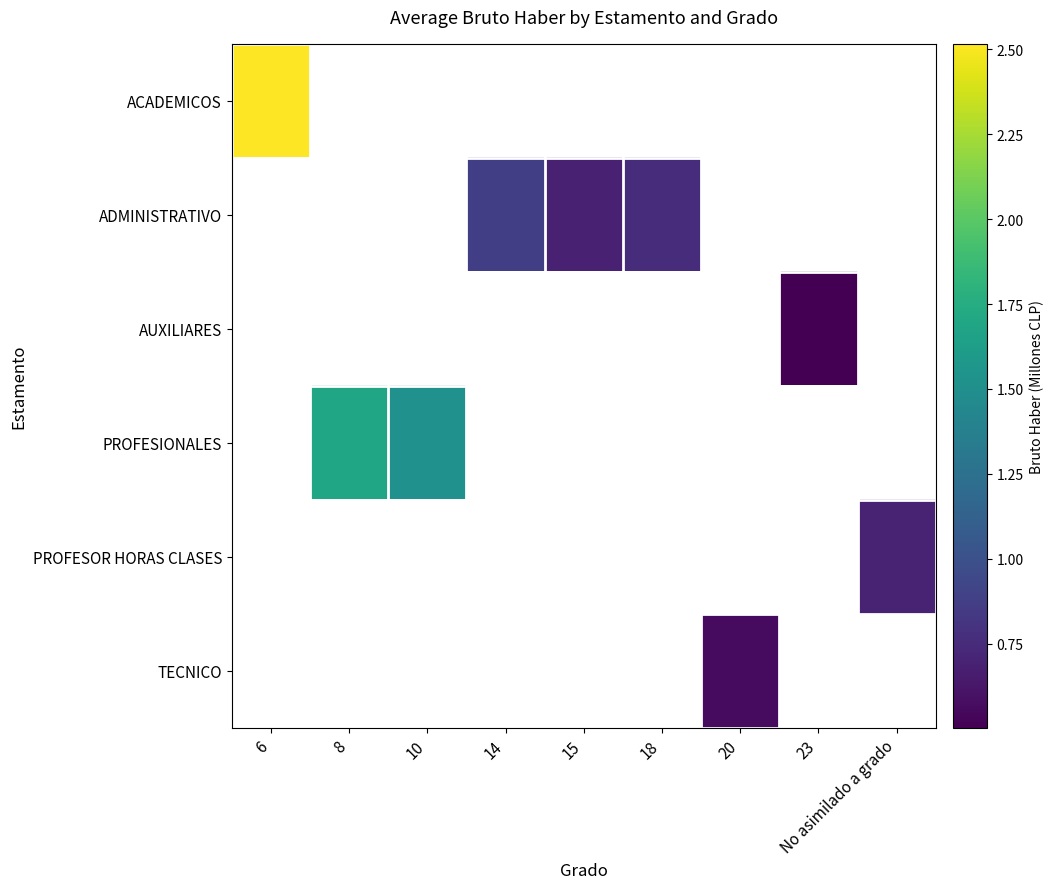

Which series changed the most between 14 and 15?

ADMINISTRATIVO